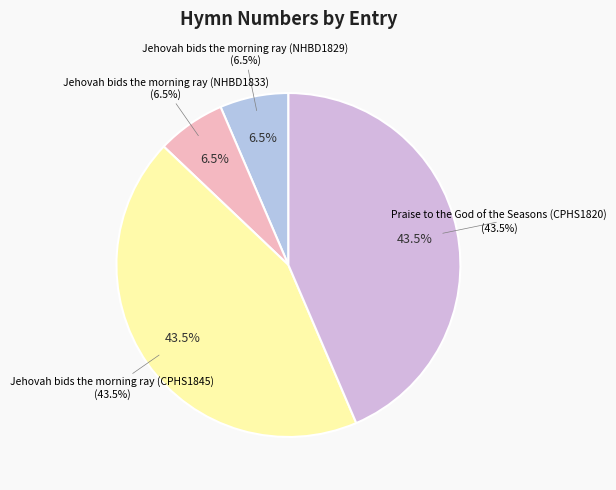

What is the change in value from Jehovah bids the morning ray (NHBD1833) to Jehovah bids the morning ray (CPHS1845)?

+385